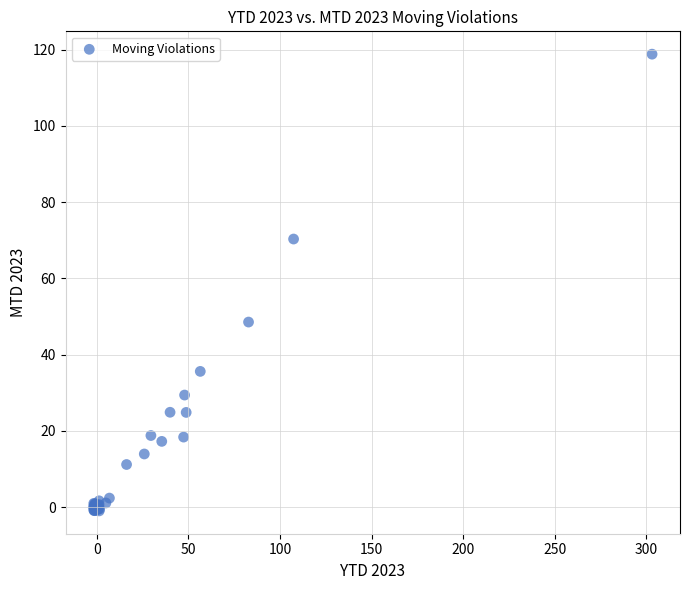

What Y value in the scatter plot is closest to 58?

48.5